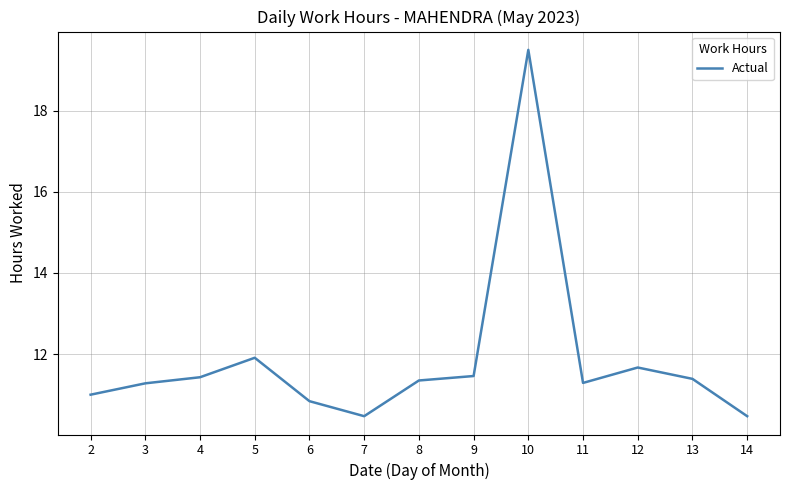

At which label is the value closest to 14?

5